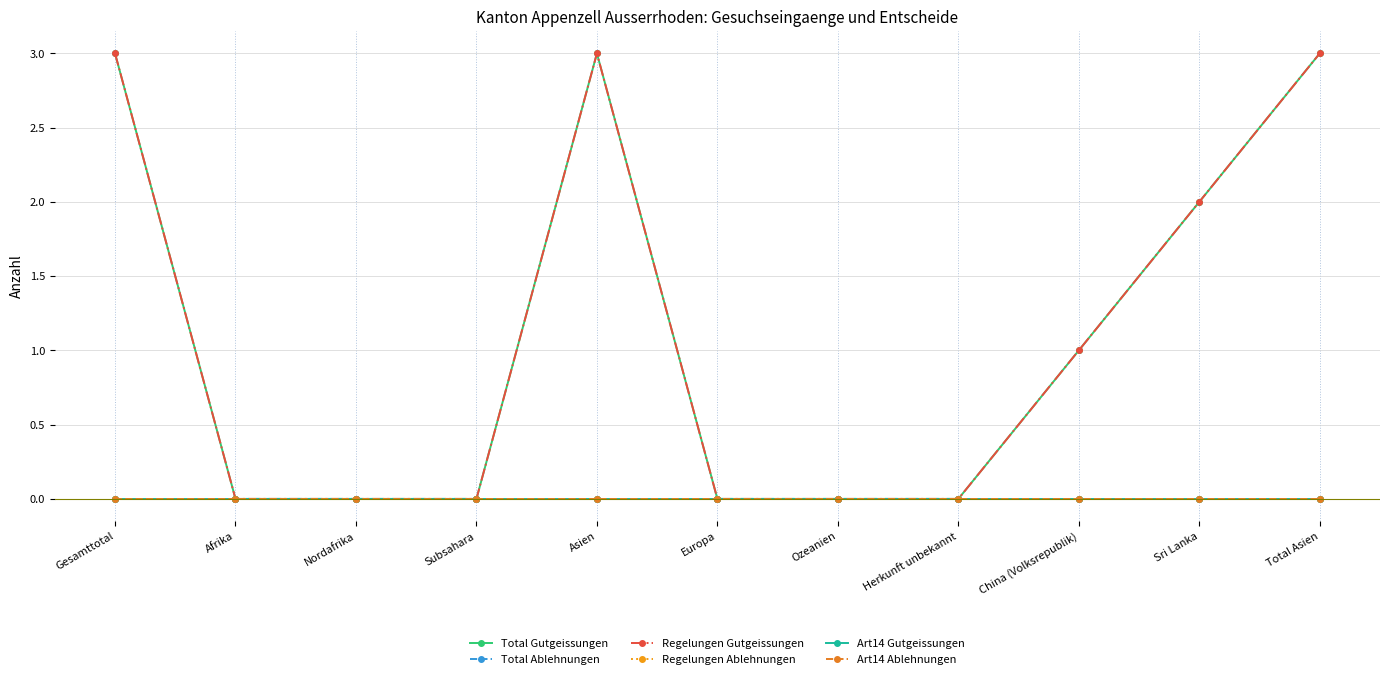

What is the label of the 10th point from the left?

Sri Lanka